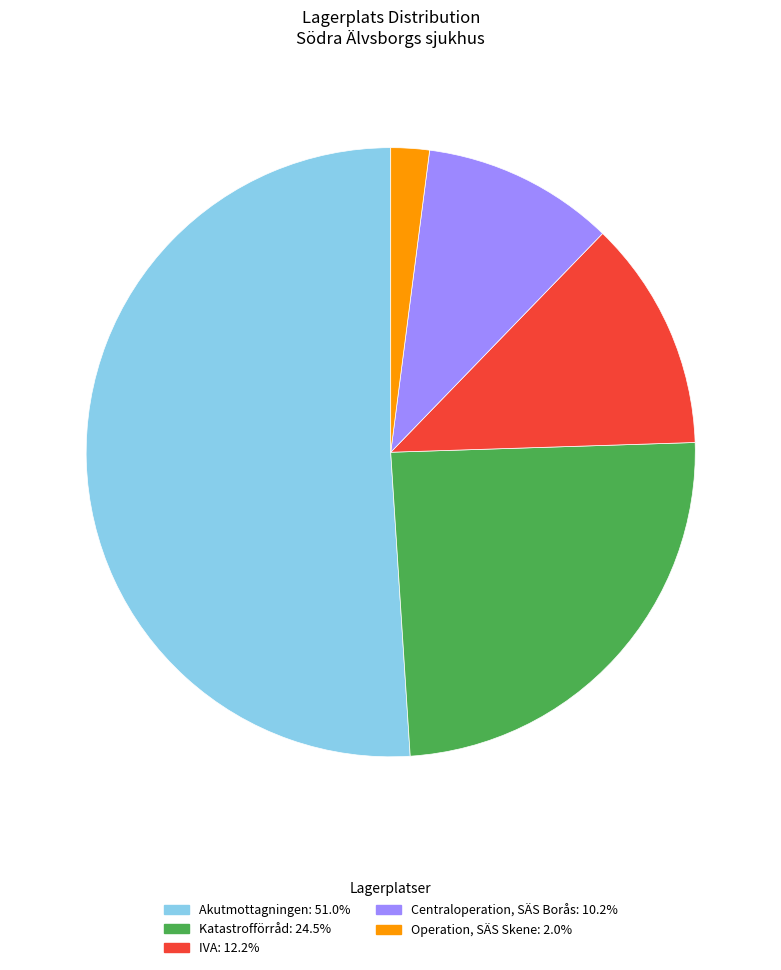

Which slice represents more than half of the pie?

Akutmottagningen